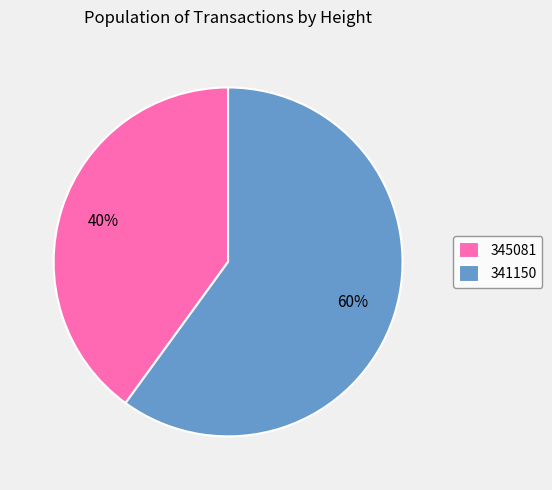

What percentage is the 341150 slice, to the nearest percent?

60%